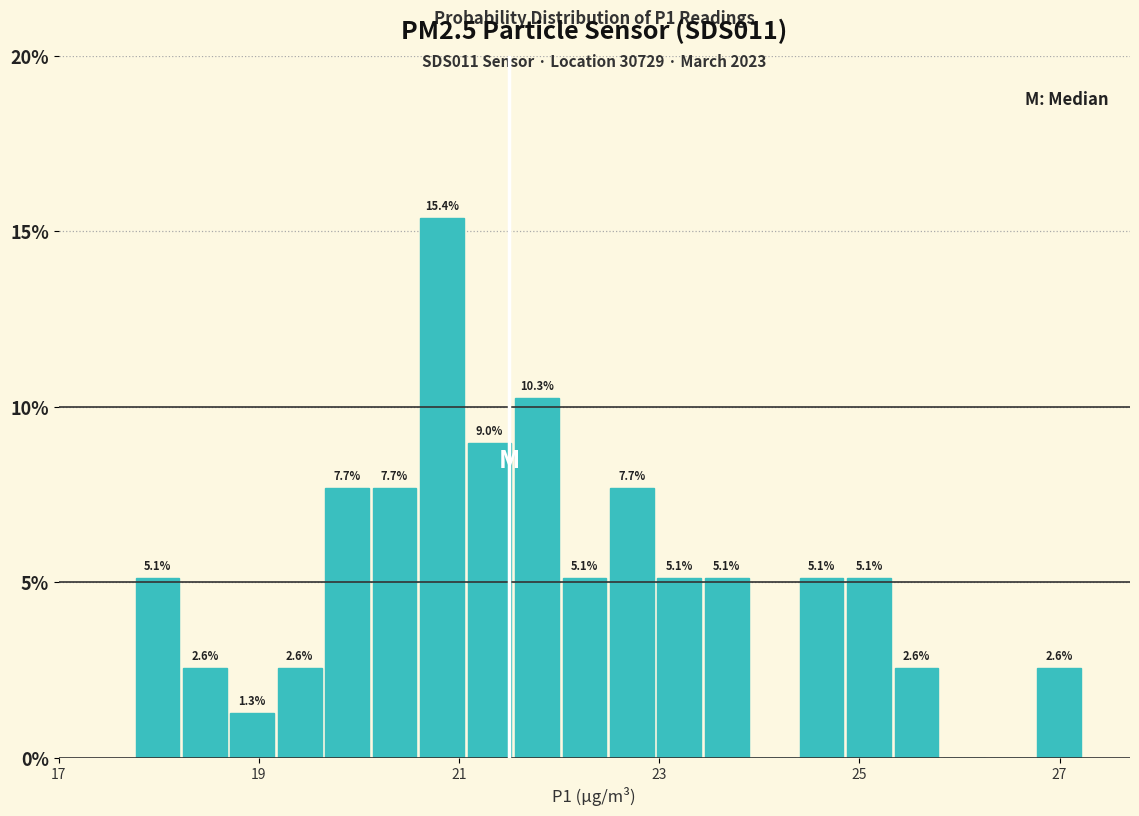

Read against the x-axis, roughly where is the centre of the tallest bar?

20.8